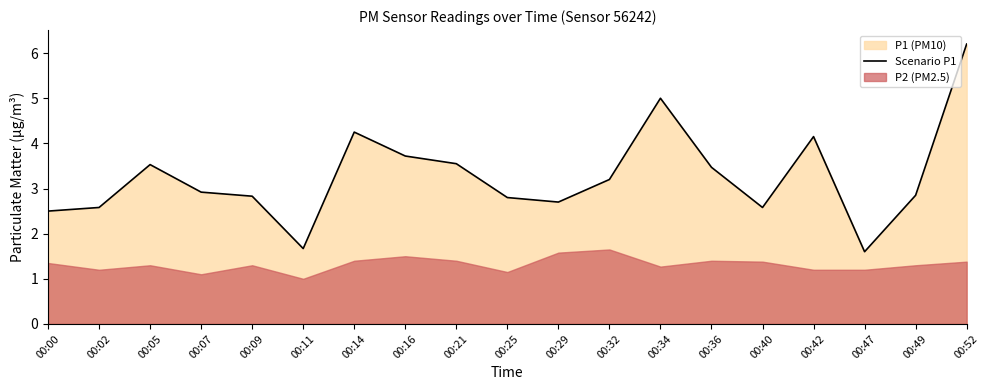

Reading left to right, what are all the values shown in this chart?

00:00=2.5	00:02=2.6	00:05=3.5	00:07=2.9	00:09=2.8	00:11=1.7	00:14=4.2	00:16=3.7	00:21=3.5	00:25=2.8	00:29=2.7	00:32=3.2	00:34=5.0	00:36=3.5	00:40=2.6	00:42=4.2	00:47=1.6	00:49=2.9	00:52=6.2